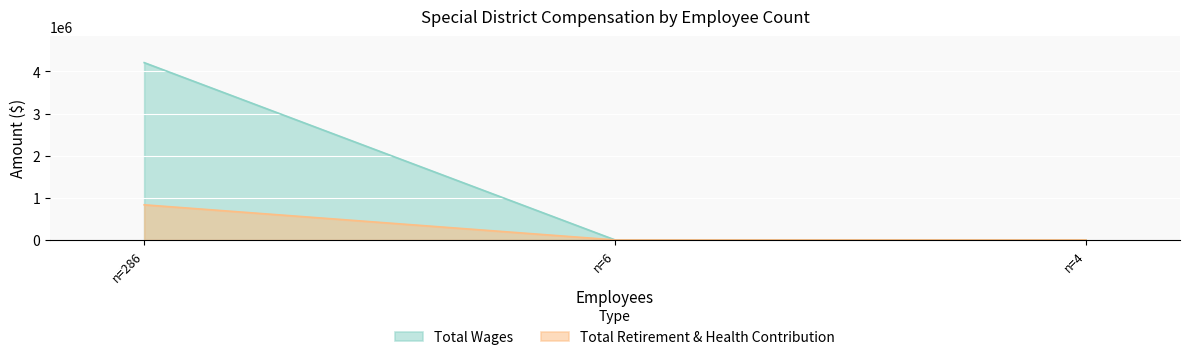

Reading right to left, list all the values displayed in this chart.

Total Wages: n=4=0	n=6=0	n=286=4210151
Total Retirement & Health Contribution: n=4=0	n=6=0	n=286=833508